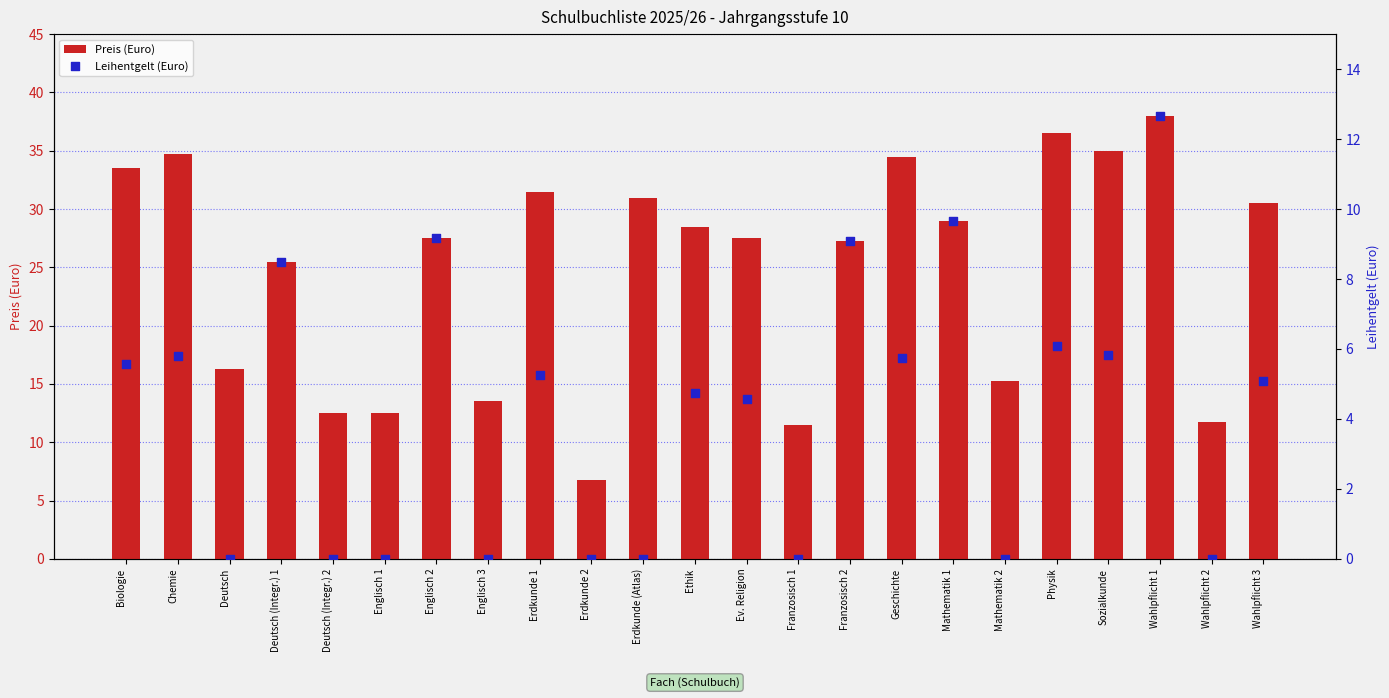

Is the value of Leihentgelt (Euro) at Sozialkunde greater than the value of Preis (Euro) at Sozialkunde?

No